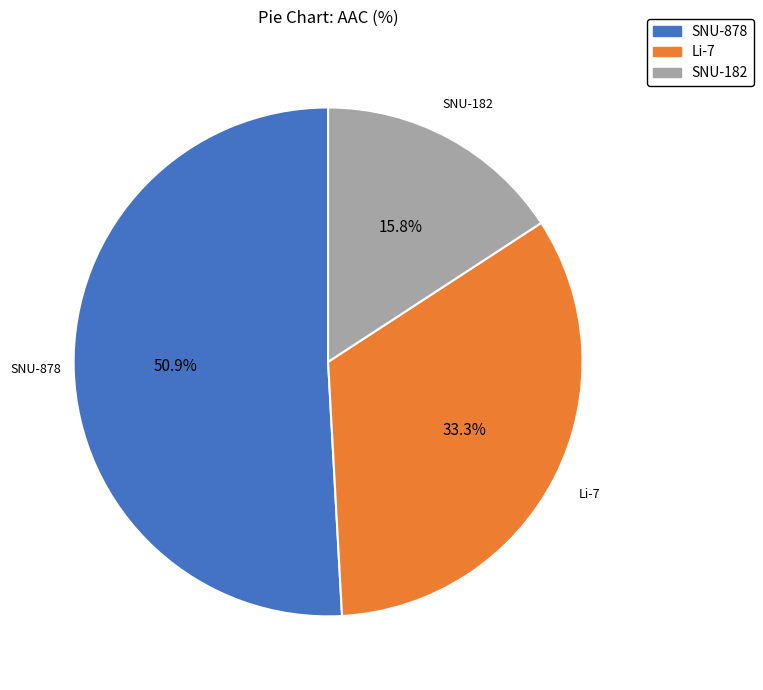

Is there any slice that represents more than half of the pie?

Yes